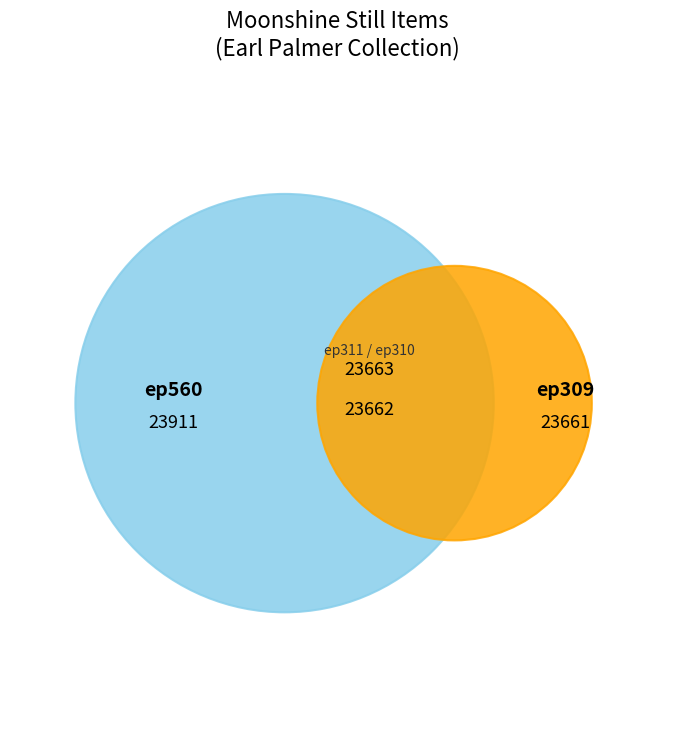

Rank the categories by value from highest to lowest.

ep560, ep311, ep310, ep309